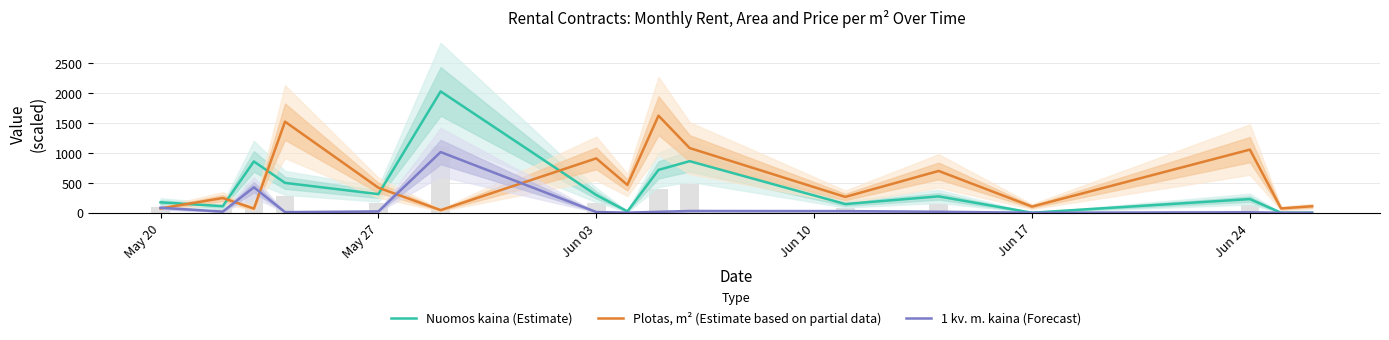

What is the difference between the second highest and second lowest values in the Nuomos kaina (Estimate) series?

860.9